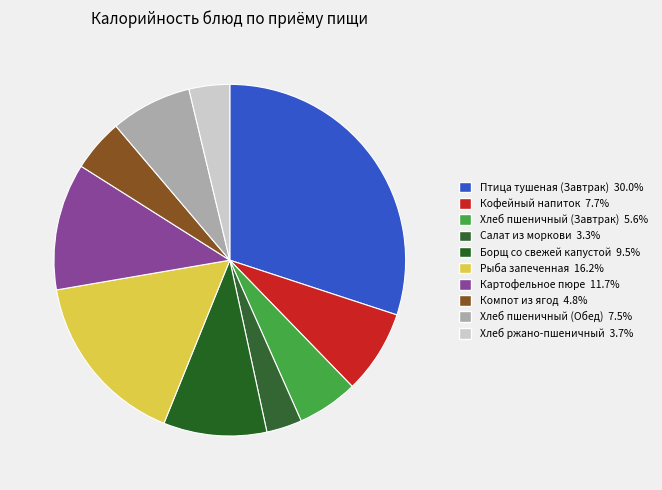

Which has a higher value, Хлеб пшеничный (Обед) or Хлеб пшеничный (Завтрак)?

Хлеб пшеничный (Обед)